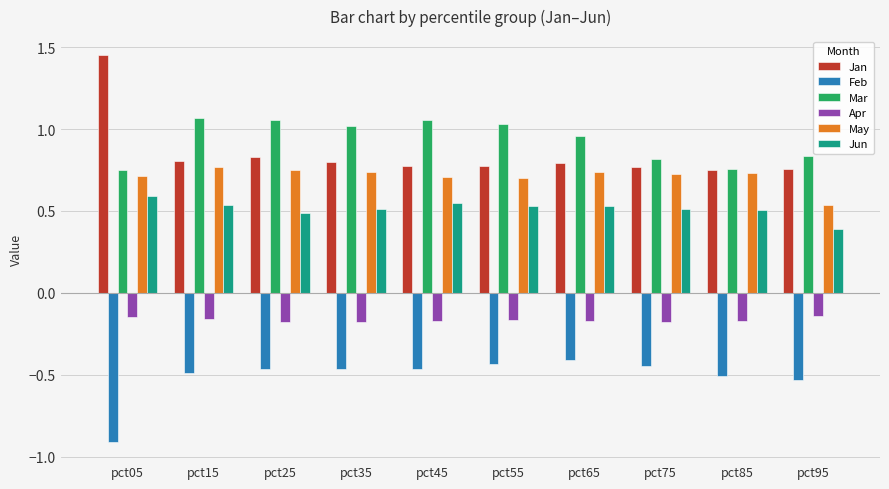

The value of Jun at pct65 is 0.5. True or false?

True